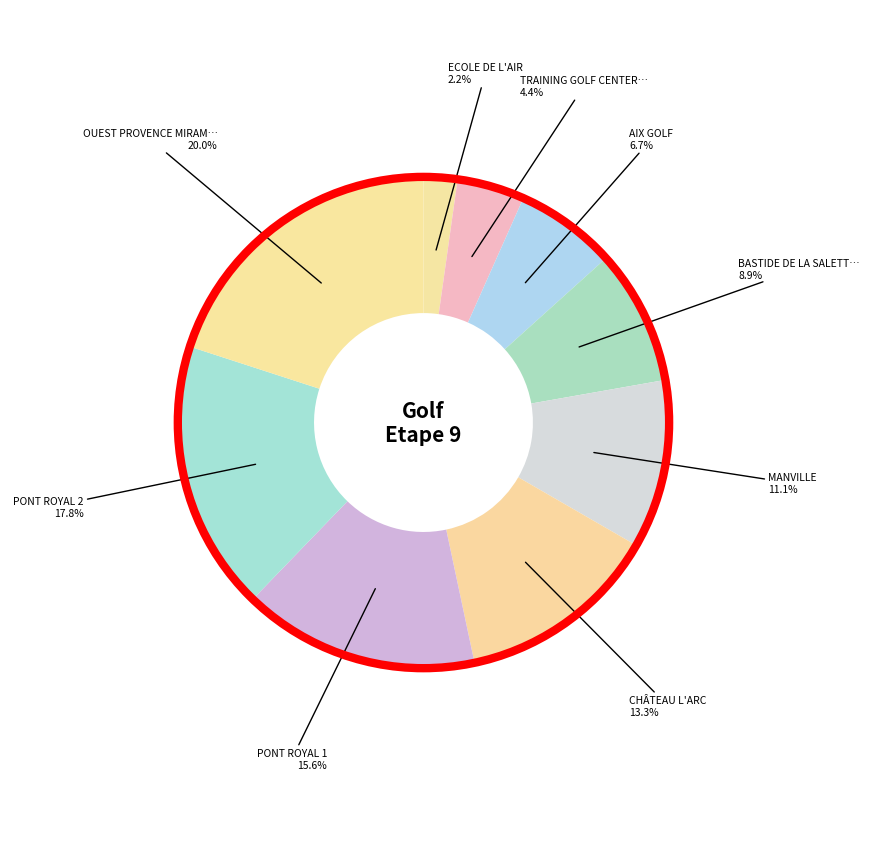

Which slice is the largest?

OUEST PROVENCE MIRAMAS